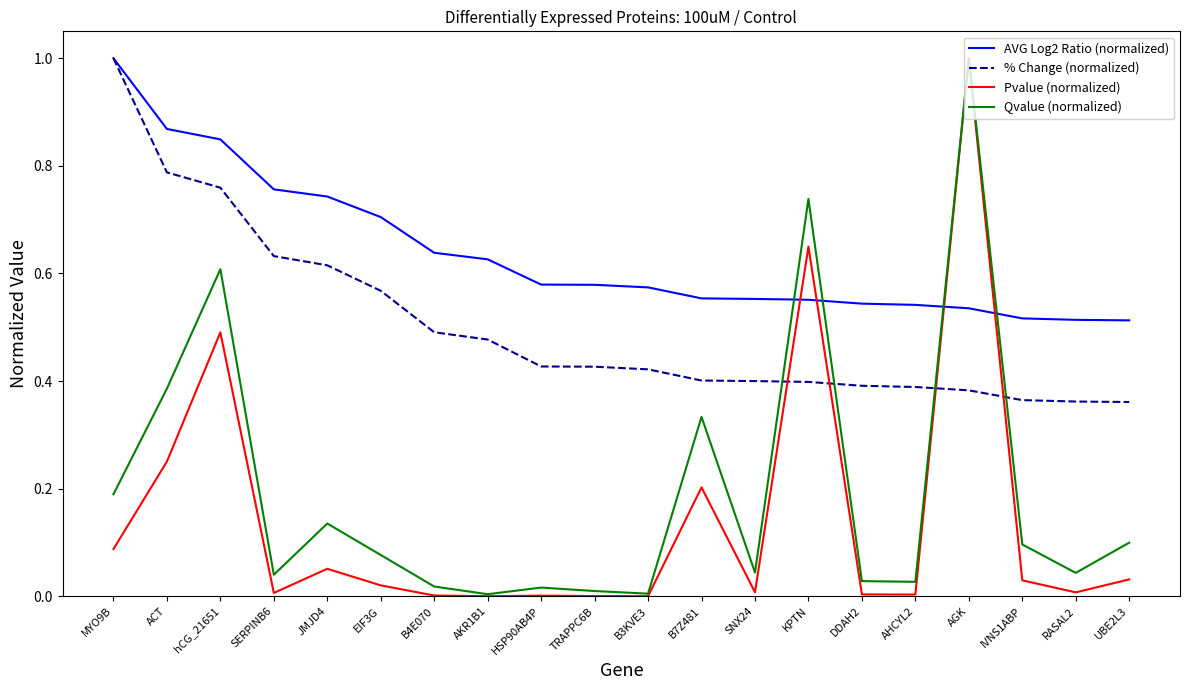

Count the number of data series in this chart.

4